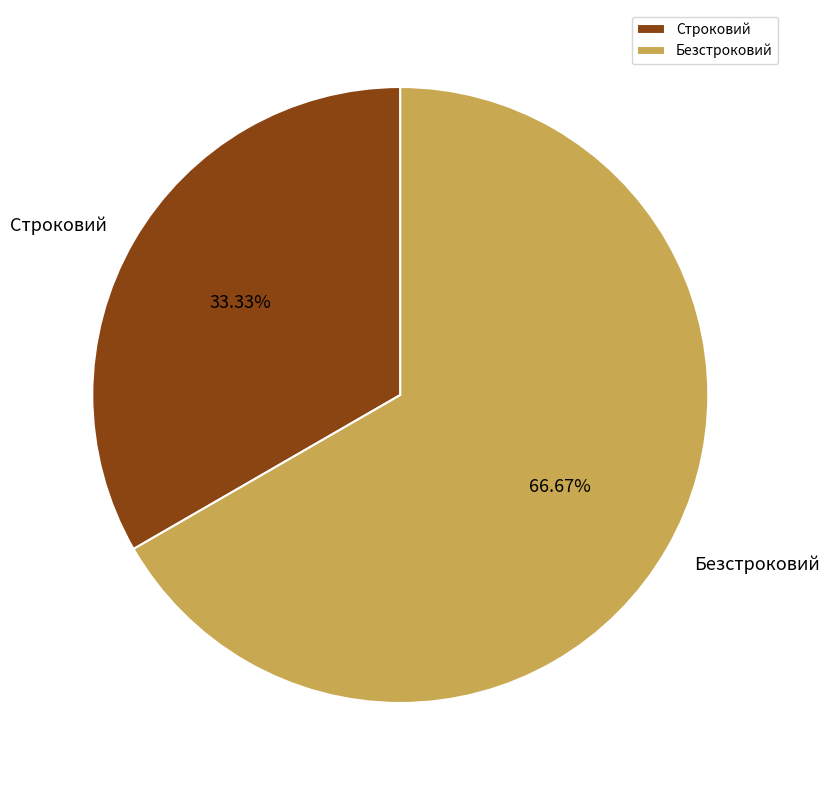

How many slices are in this pie chart?

2